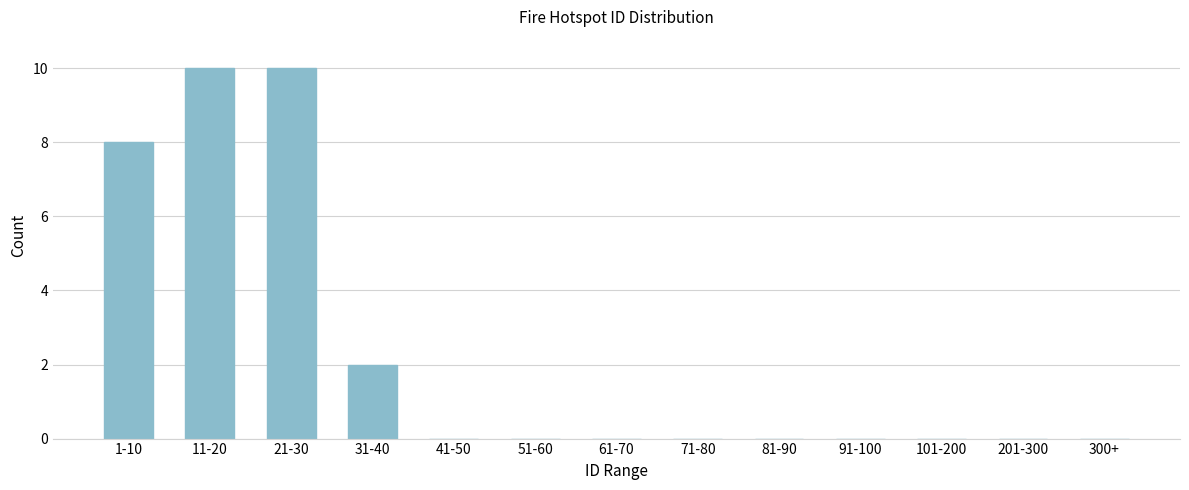

Reading right to left, transcribe all the data shown in this chart.

300+=0	201-300=0	101-200=0	91-100=0	81-90=0	71-80=0	61-70=0	51-60=0	41-50=0	31-40=2	21-30=10	11-20=10	1-10=8